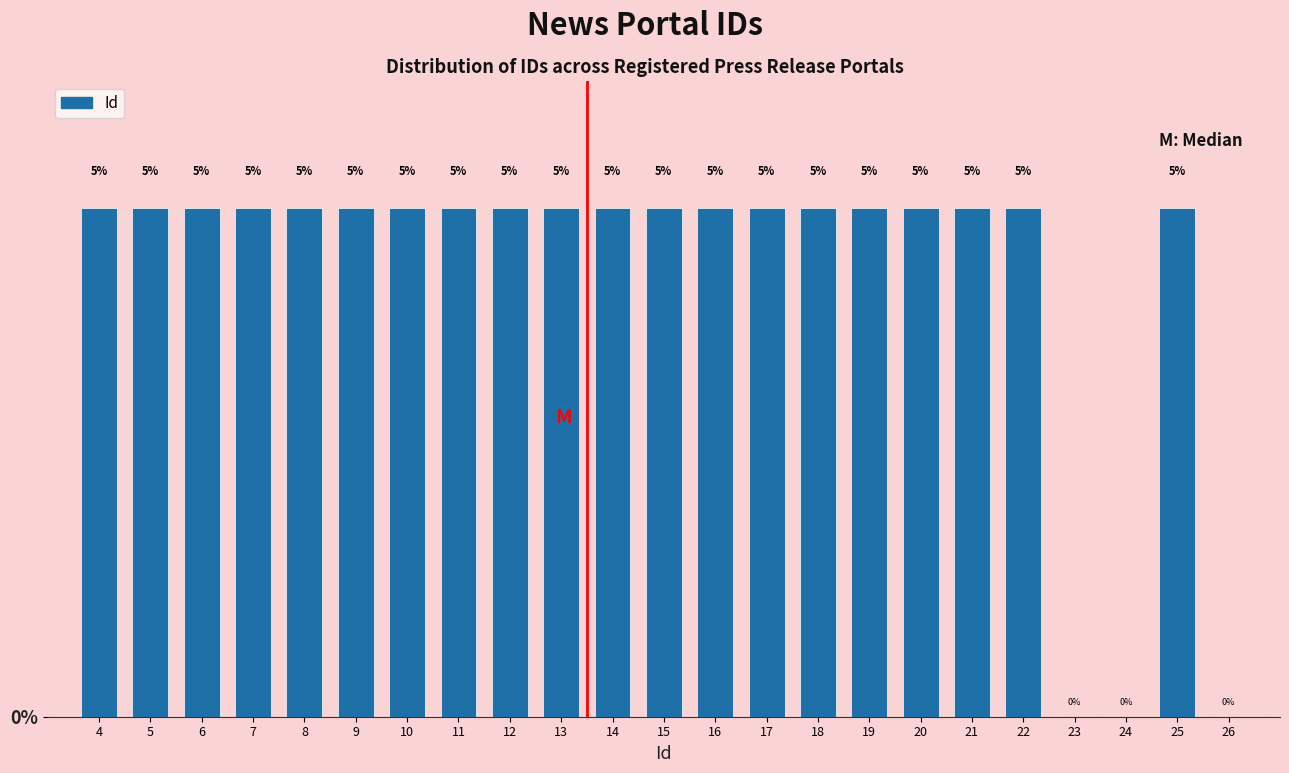

How tall is the bar that spans 3.5 to 4.5 on the x-axis?

5